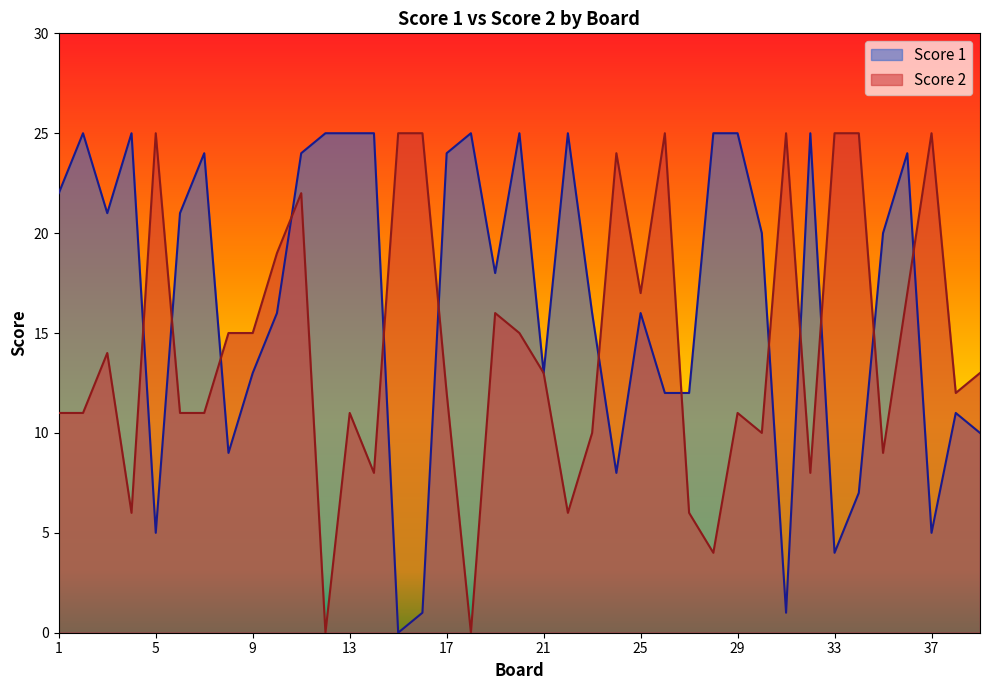

What is the highest value of the Score 2 series?

25